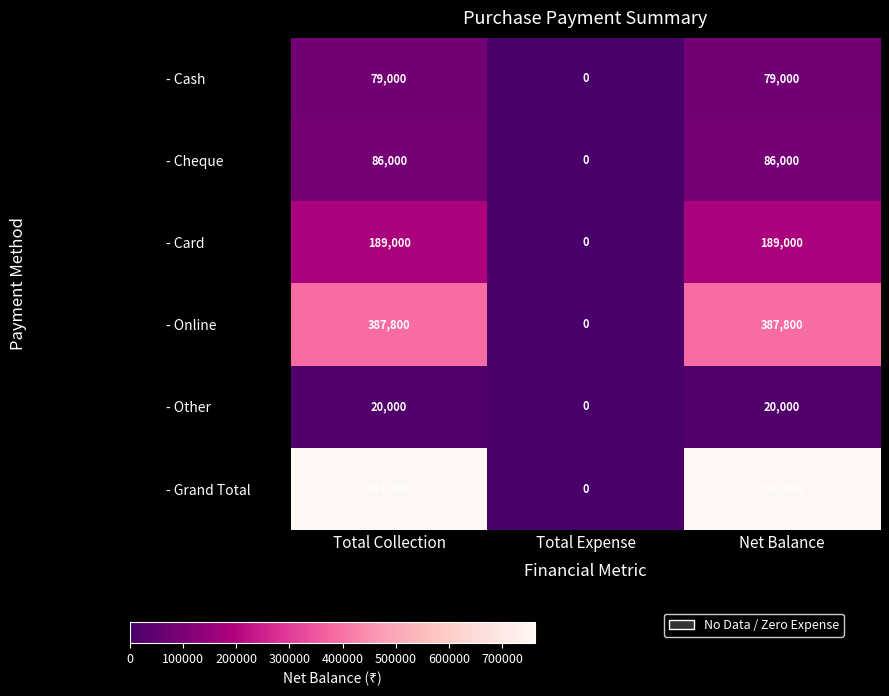

How many - Online values are between 0 and 387800?

3